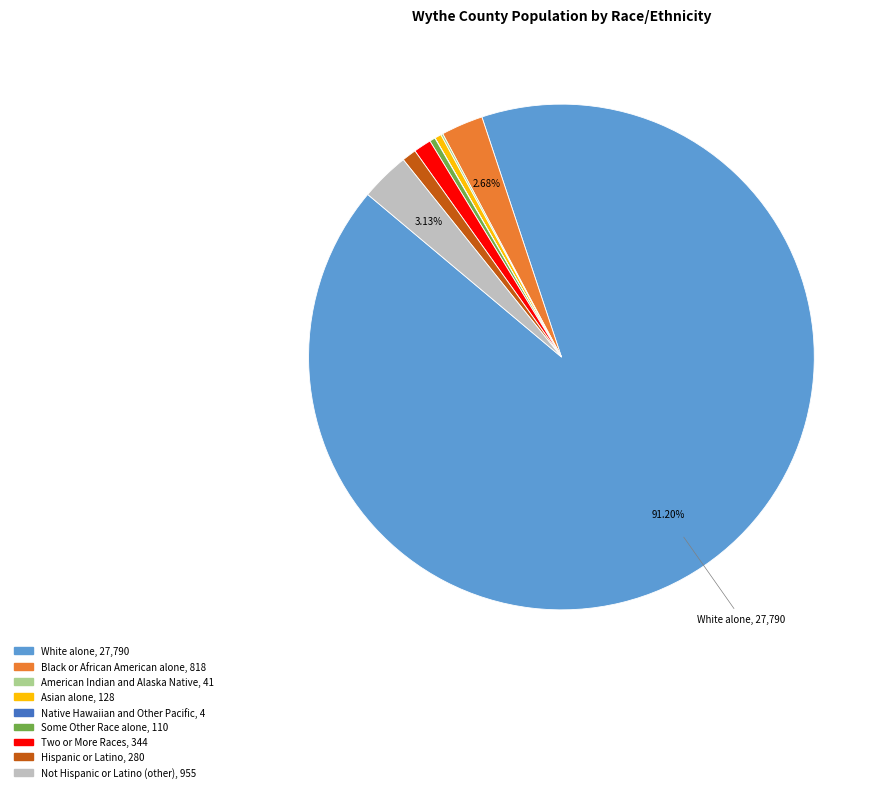

Which category has the biggest portion of the pie?

White alone